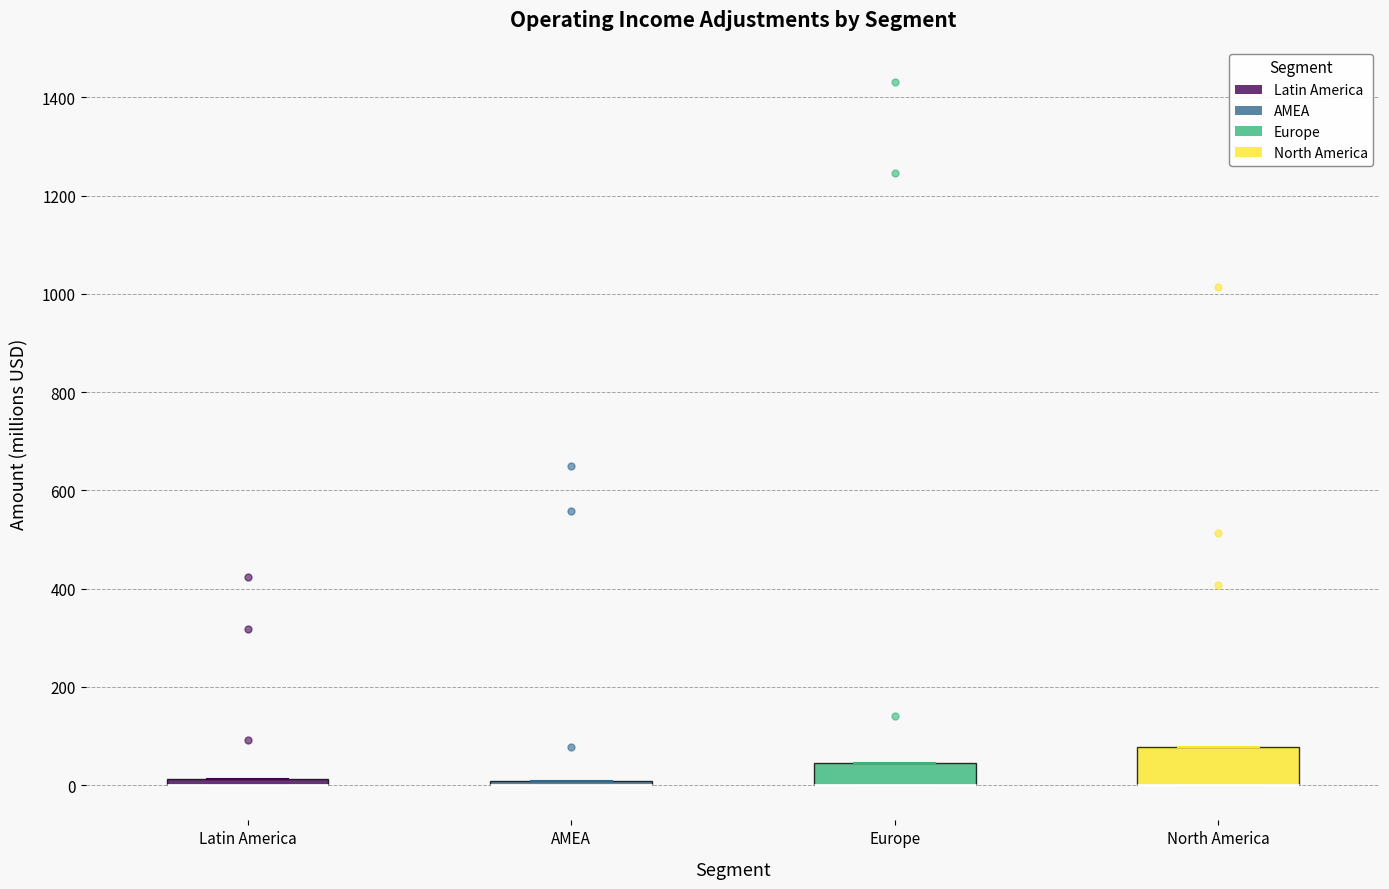

Which box is the tallest, from its lower edge to its upper edge?

North America